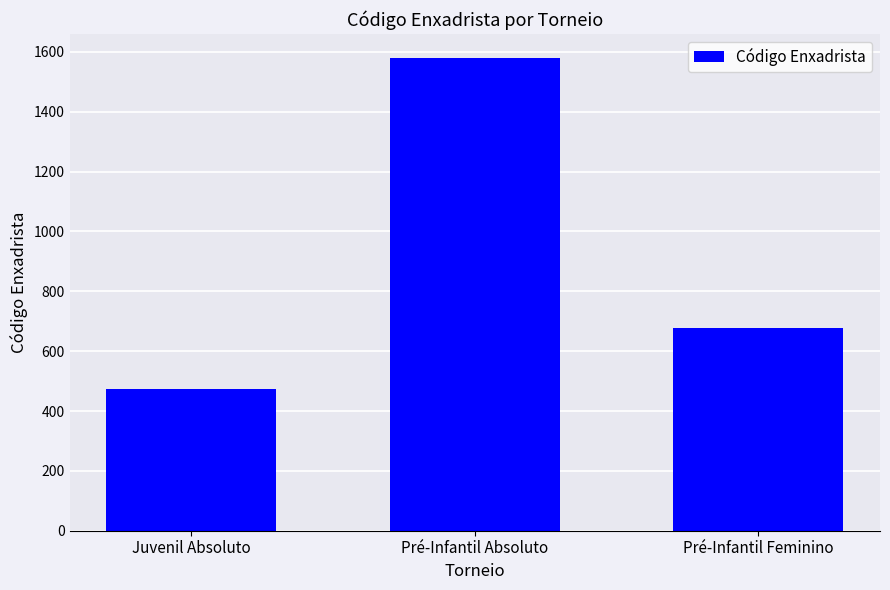

What is the ratio of the value at Juvenil Absoluto to the value at Pré-Infantil Feminino?

0.7